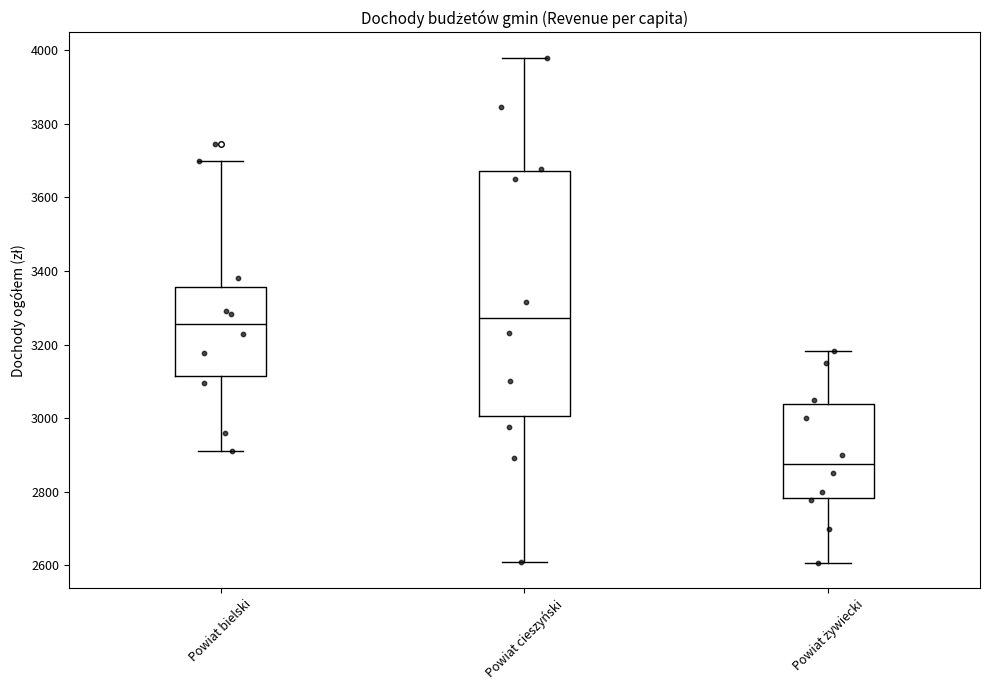

Where does the median line of the box for Powiat cieszyński sit on the y-axis? The values are not printed on the chart, so give them approximately, as read against the axis.

3280